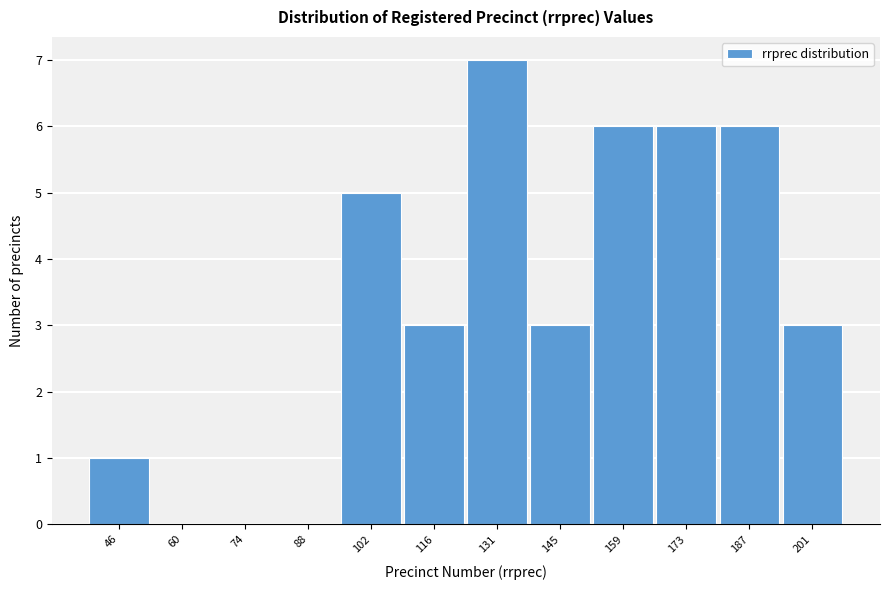

Reading right to left, what are all the values shown in this chart?

201=3	187=6	173=6	159=6	145=3	131=7	116=3	102=5	88=0	74=0	60=0	46=1